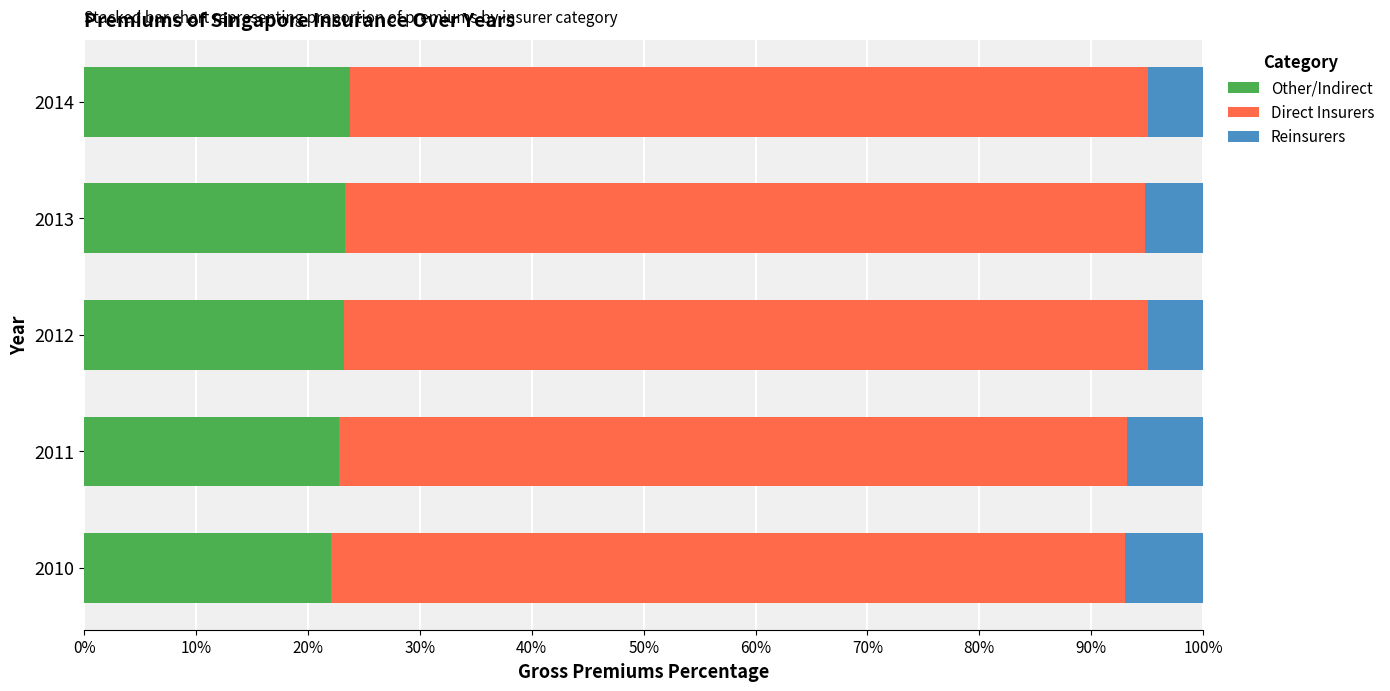

What is the sum of all Other/Indirect values?

115.1